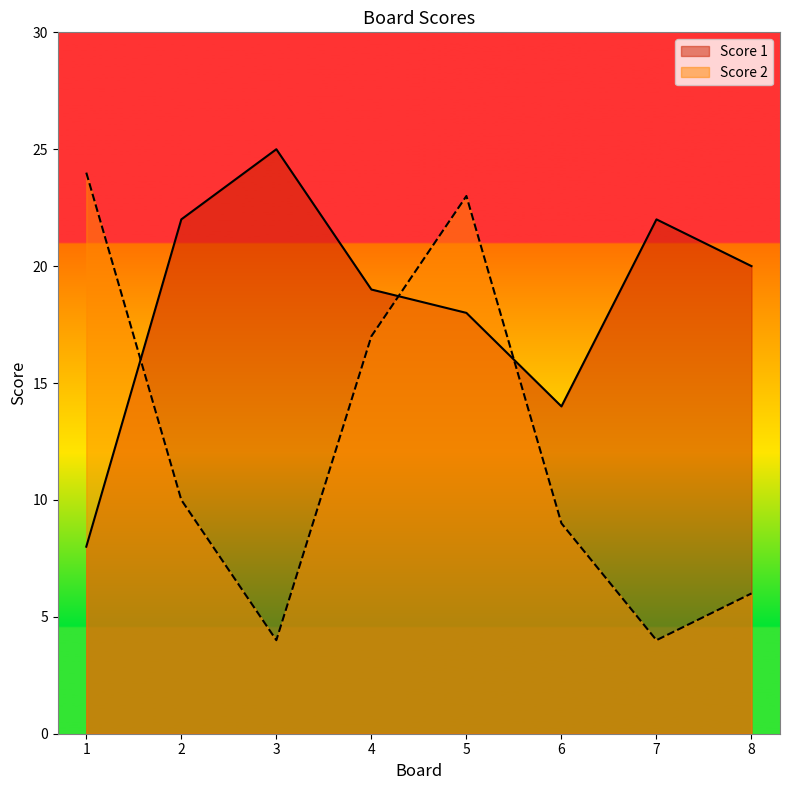

Is the value of Score 1 at 8 greater than the value of Score 2 at 4?

Yes